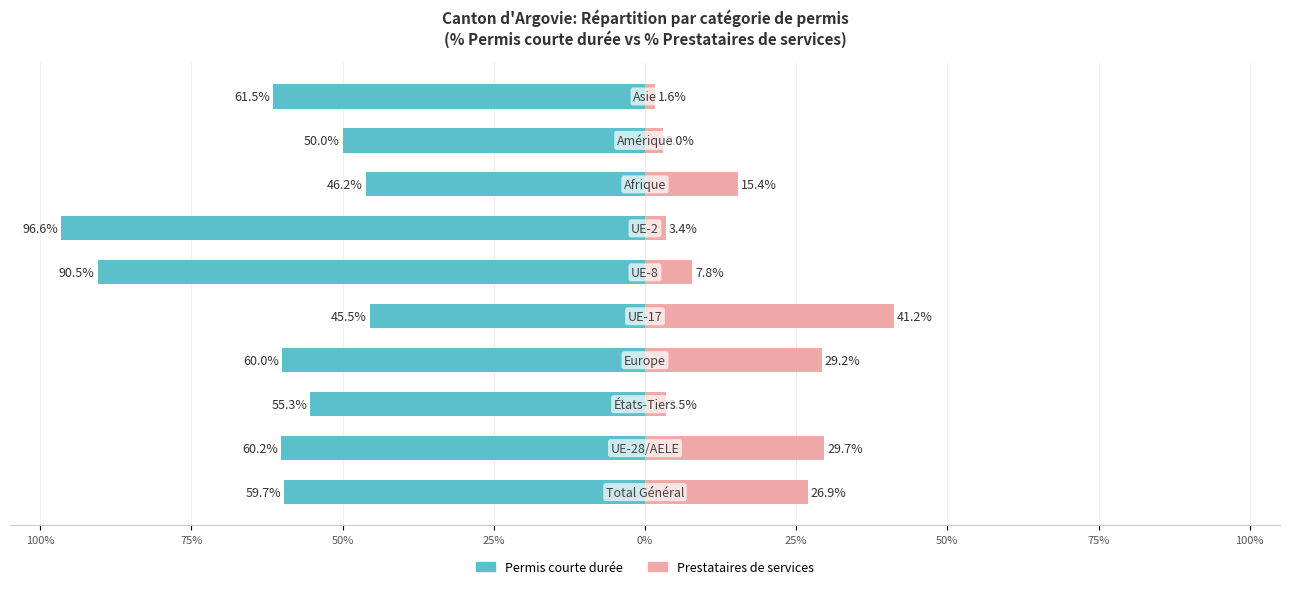

Reading left to right, what are all the values shown in this chart?

Permis courte durée: -59.7	-60.2	-55.3	-60.0	-45.5	-90.5	-96.6	-46.2	-50.0	-61.5
Prestataires de services: 26.9	29.7	3.5	29.2	41.2	7.8	3.4	15.4	3.0	1.6